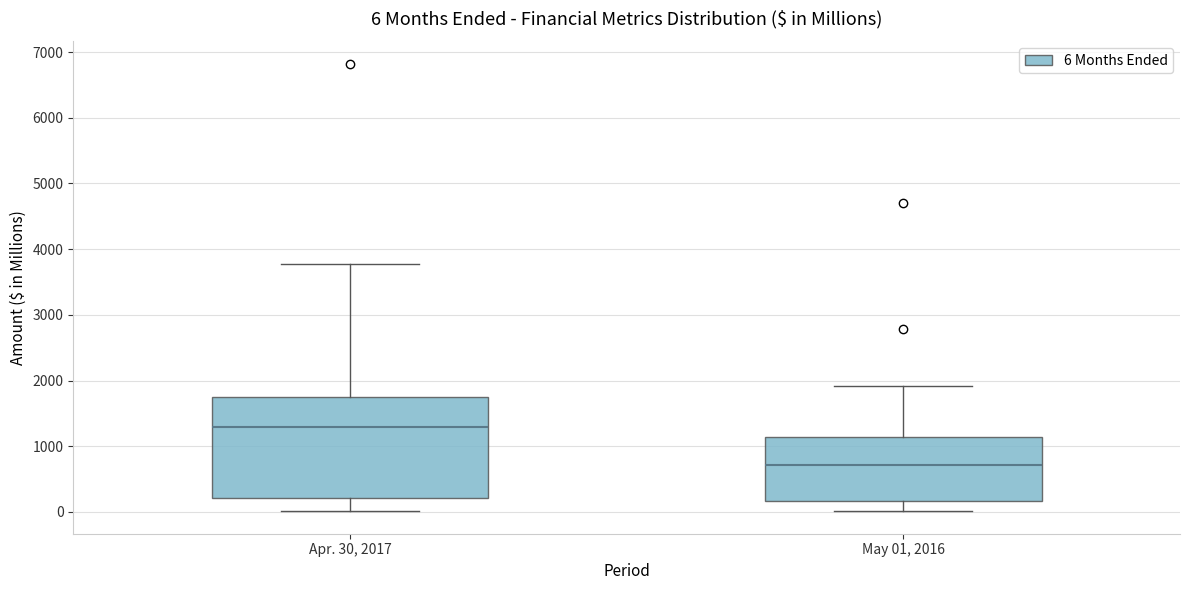

Which box's median line is the highest?

Apr. 30, 2017